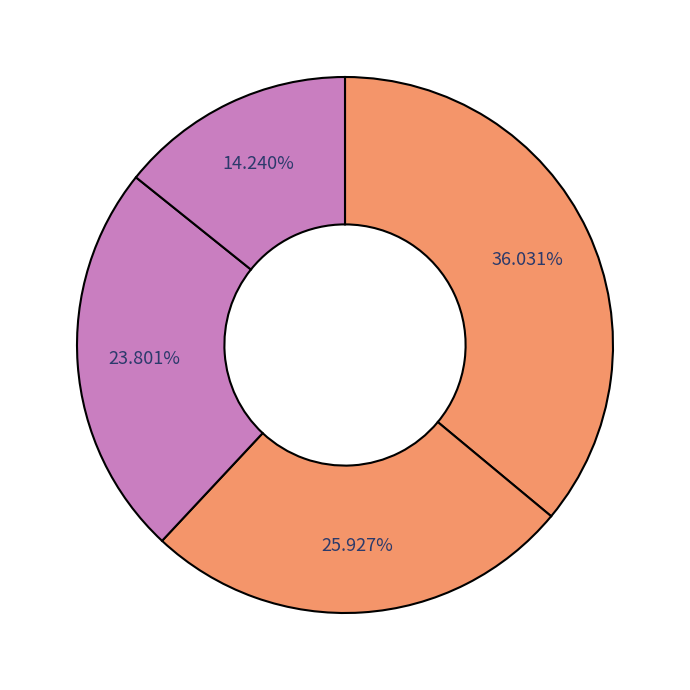

How many segments does this pie chart have?

4